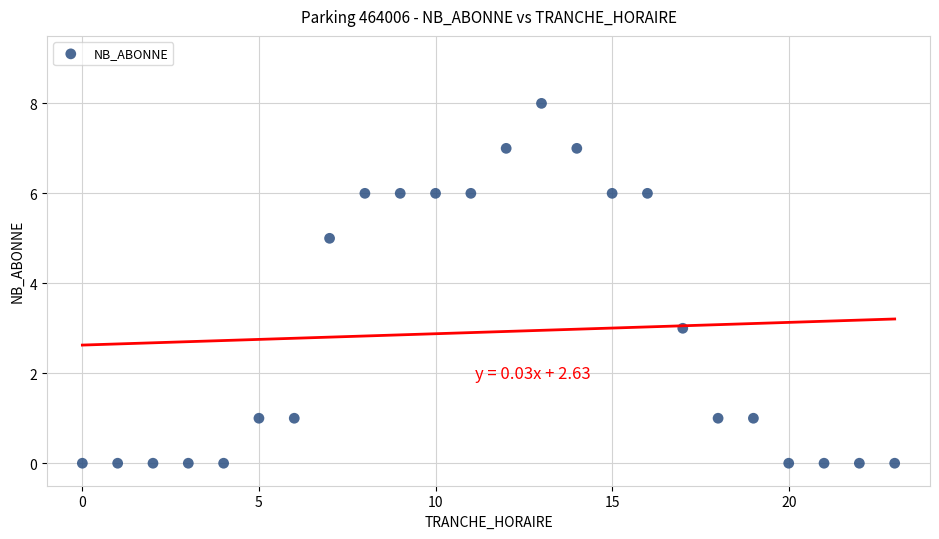

What is the range of X values (max minus min)?

23